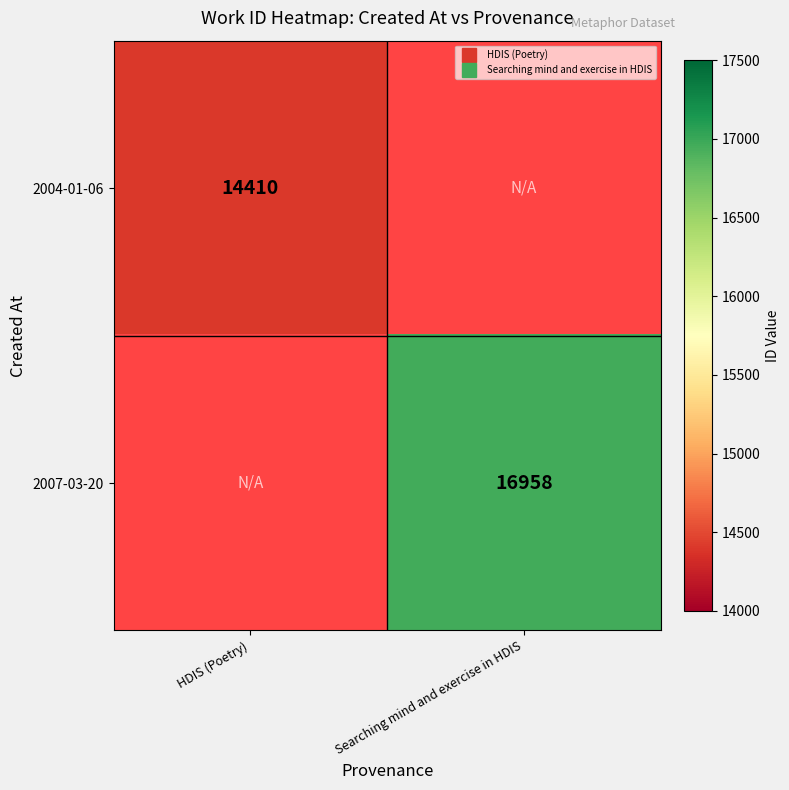

How many data points does each series have?

2